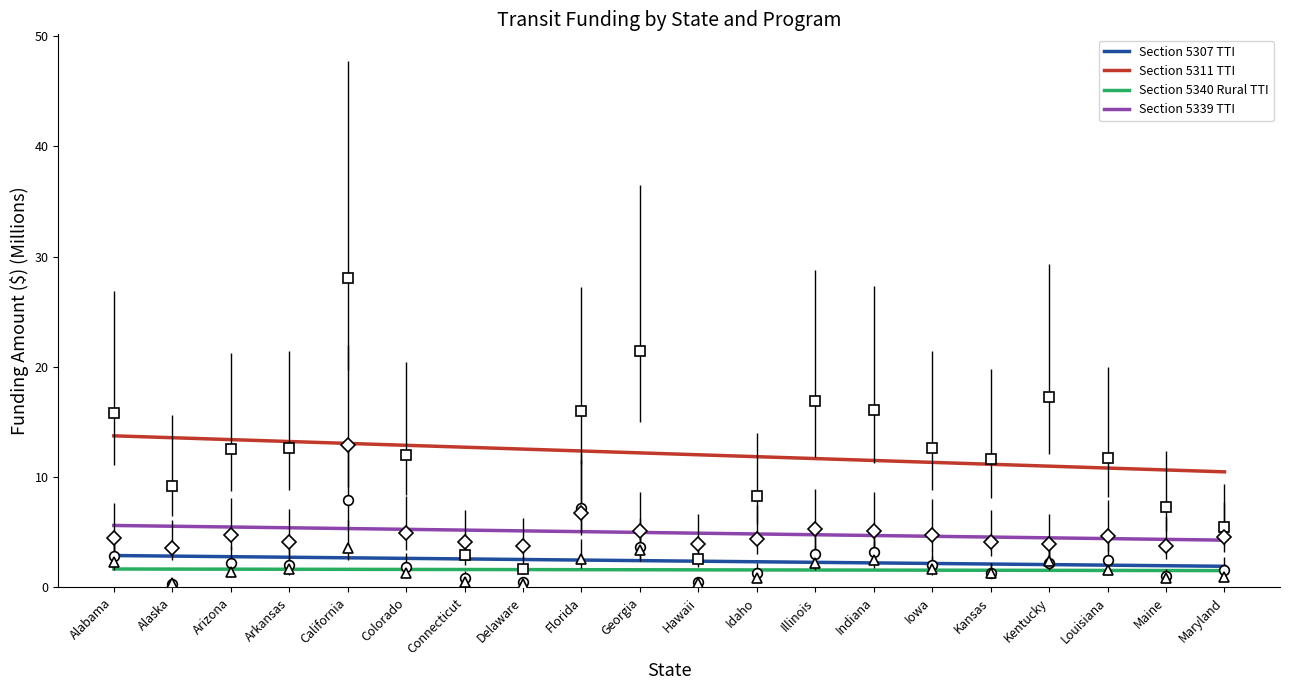

Read the Section 5311 TTI value at Connecticut.

12.7